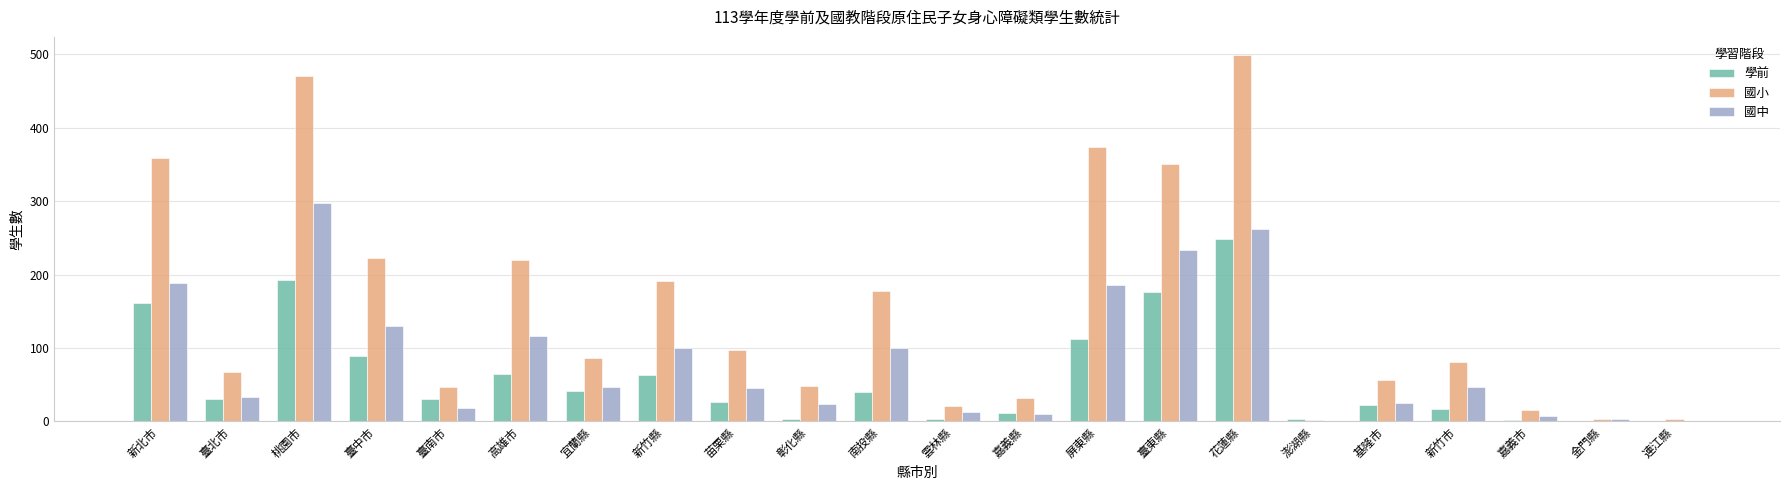

Which series has the largest total across all categories?

國小